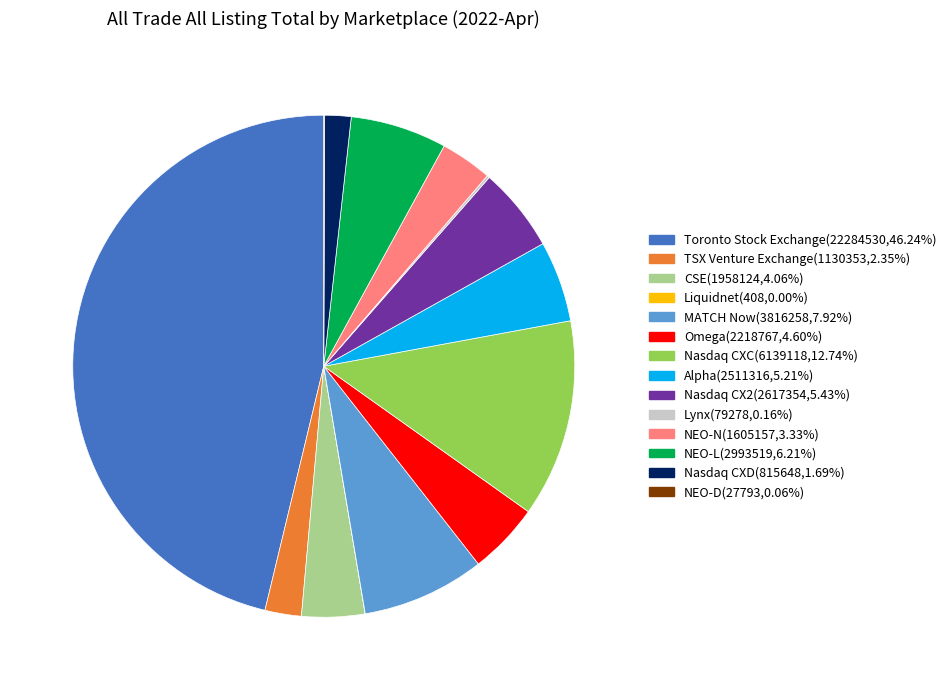

True or false: Toronto Stock Exchange accounts for 46% of the total.

True